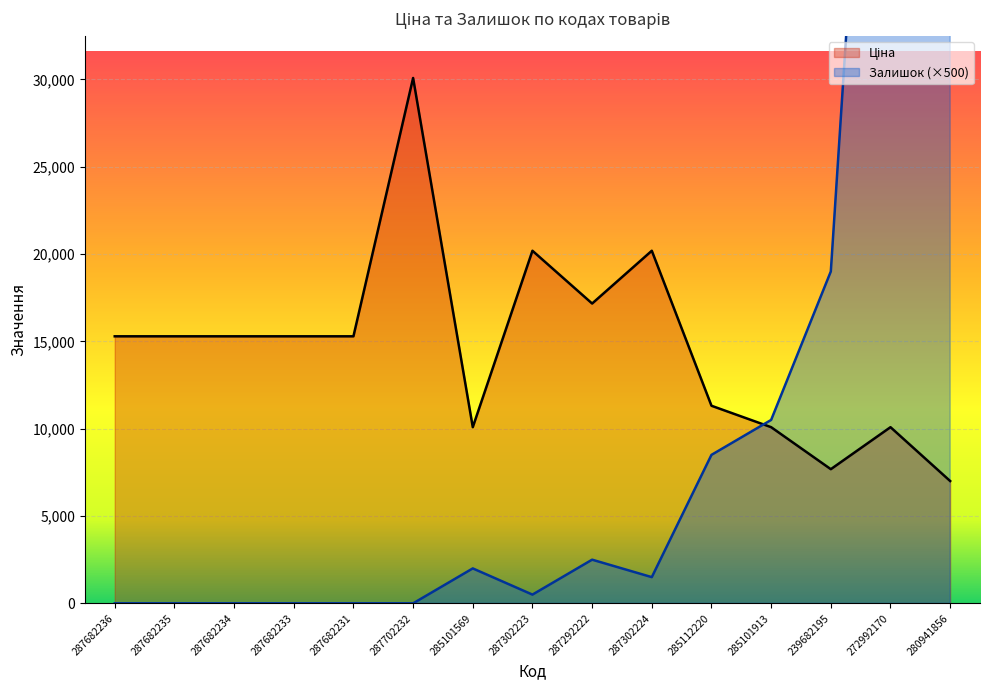

What are all the series names shown in the legend?

Ціна, Залишок